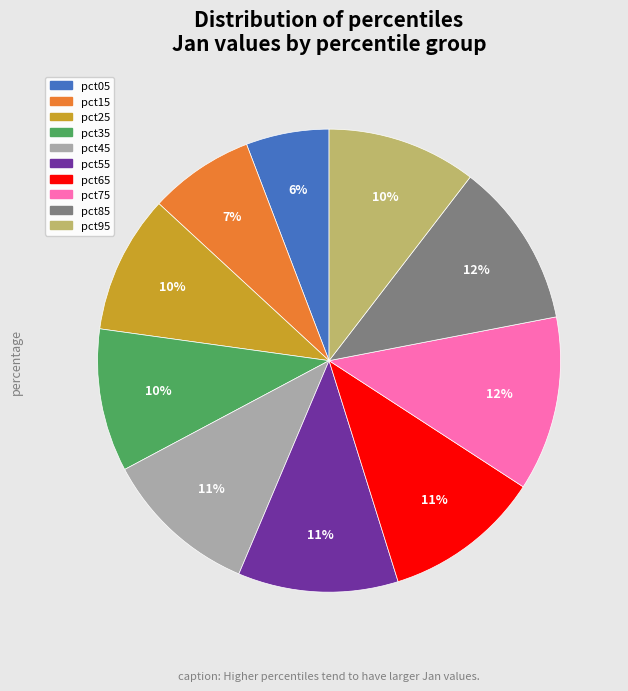

Do pct65 and pct45 together represent more than half of the pie?

No